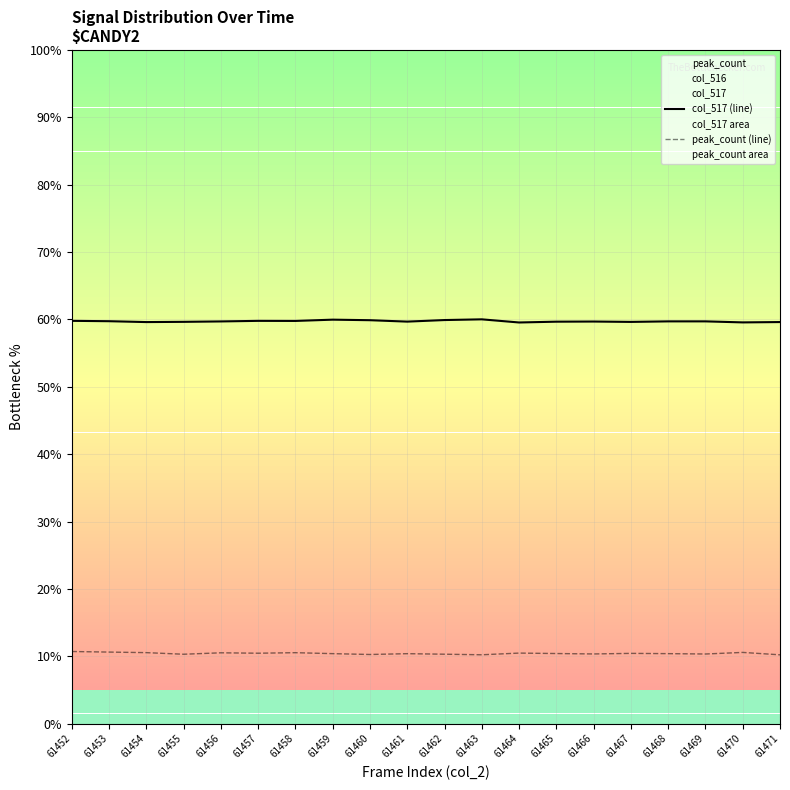

Is it true that peak_count (line) equals 4.4 at 61470?

False